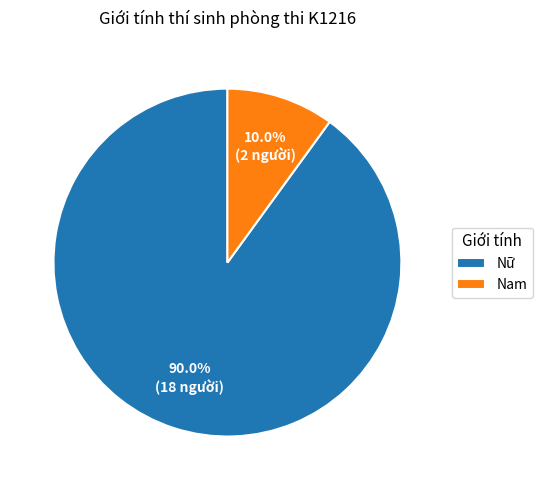

To the nearest percent, what is the difference between the largest and smallest slice percentages?

80%